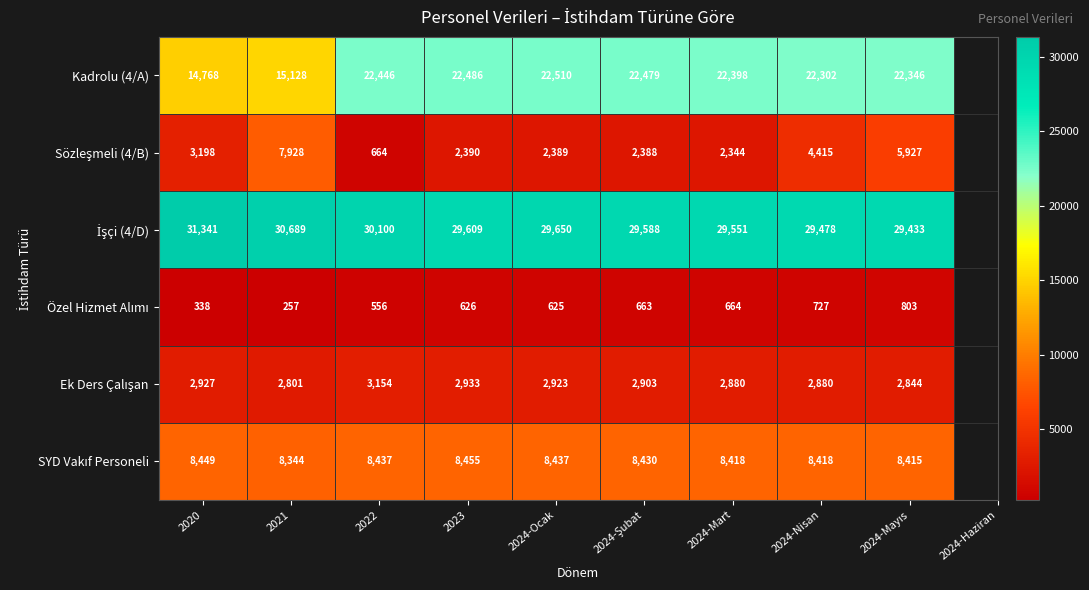

Count the number of categories in the chart.

9